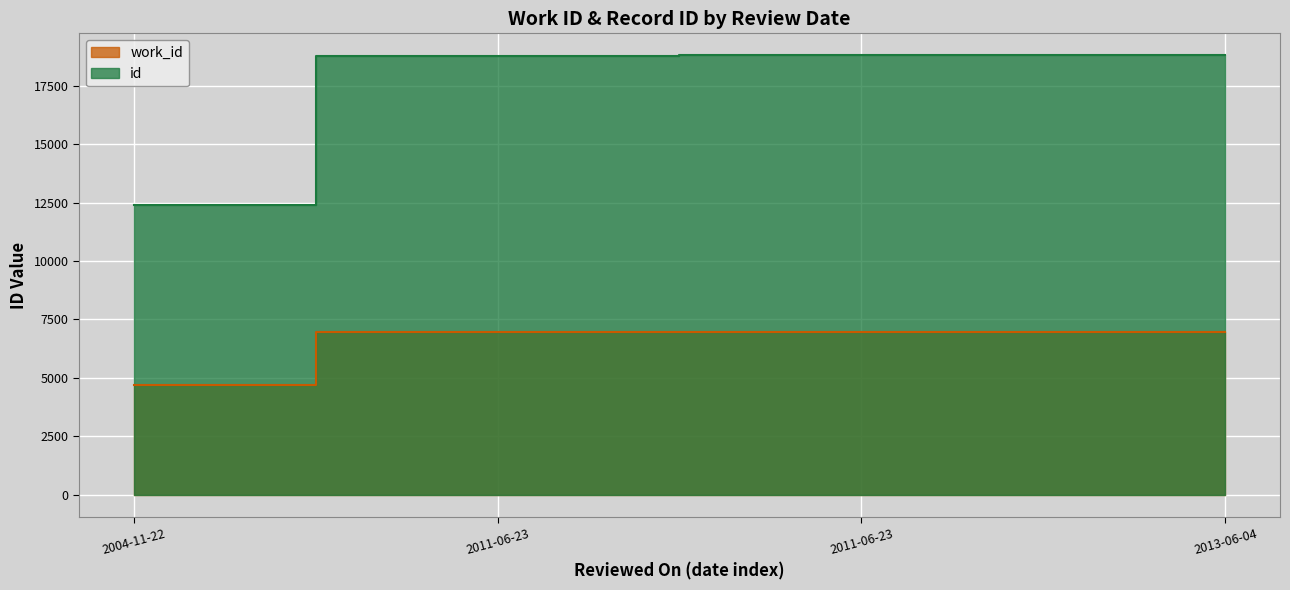

The value of work_id at 2011-06-23 is 6972. True or false?

True